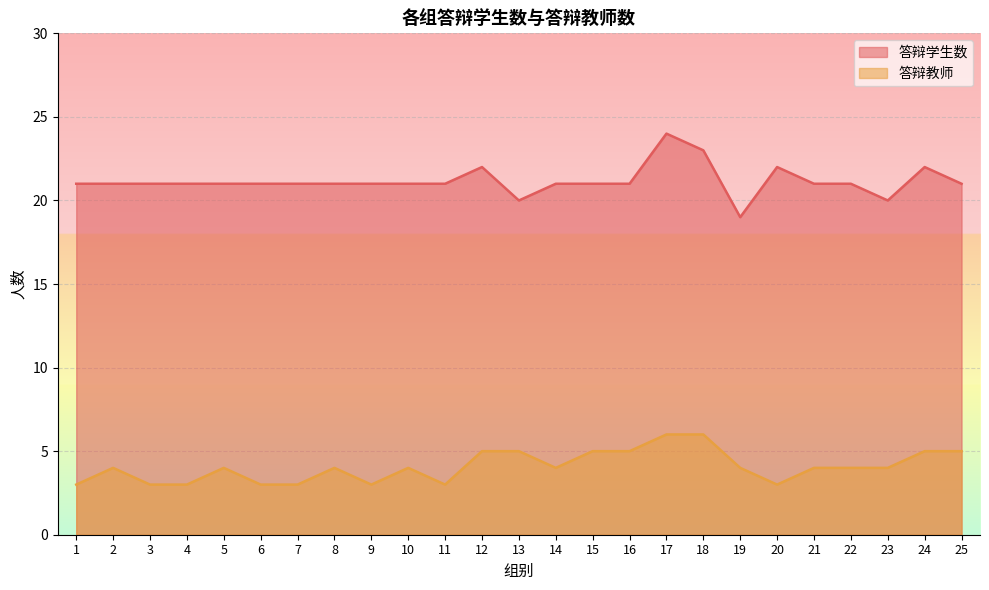

What is the total value across all series at 15?

26